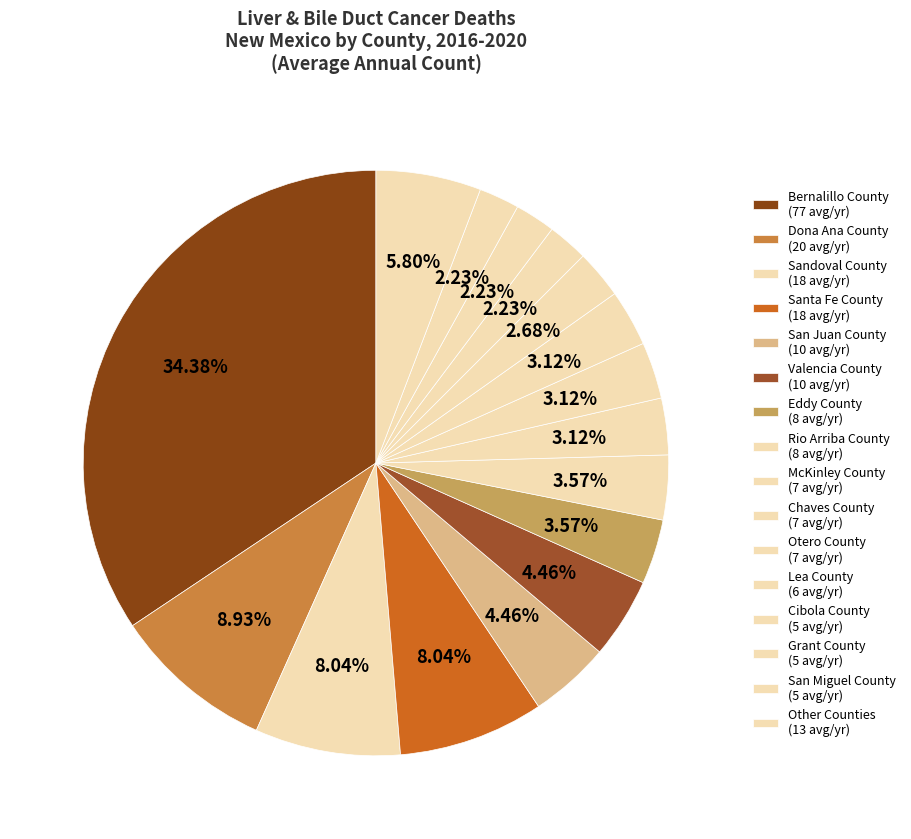

How many slices are in this pie chart?

16